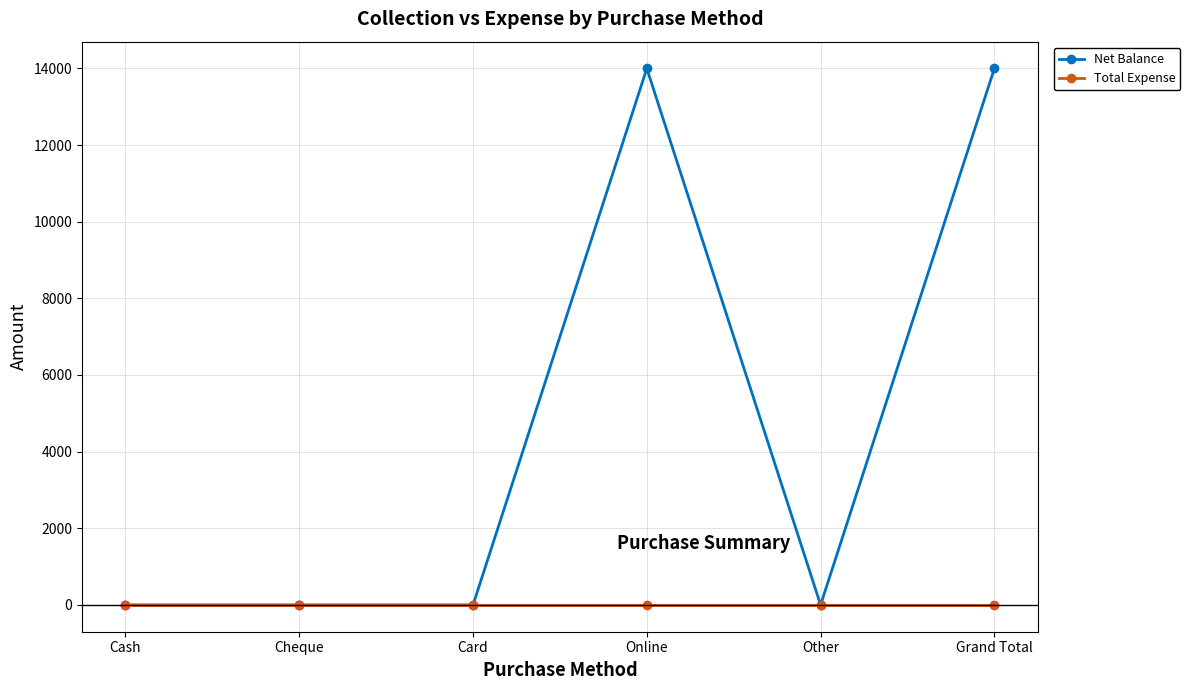

What is the highest value of the Net Balance series?

13998